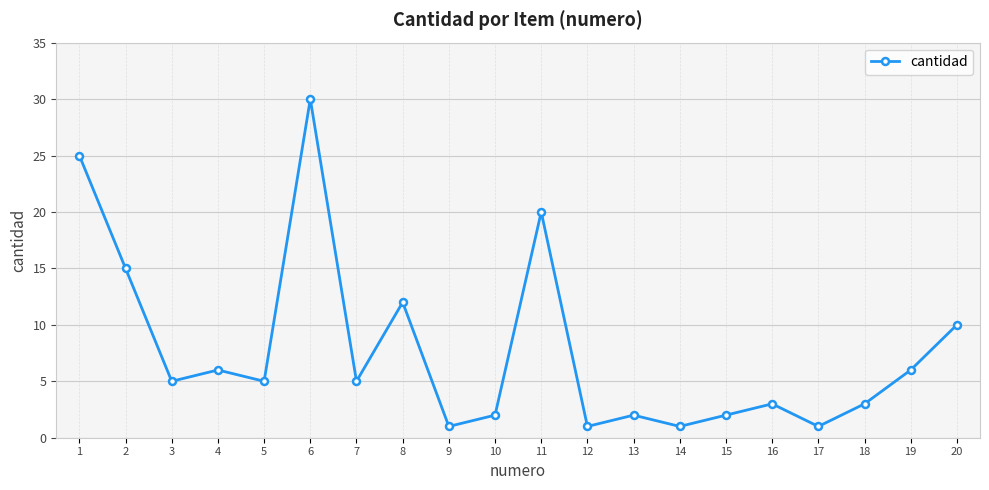

Where does the data first go above 5?

1